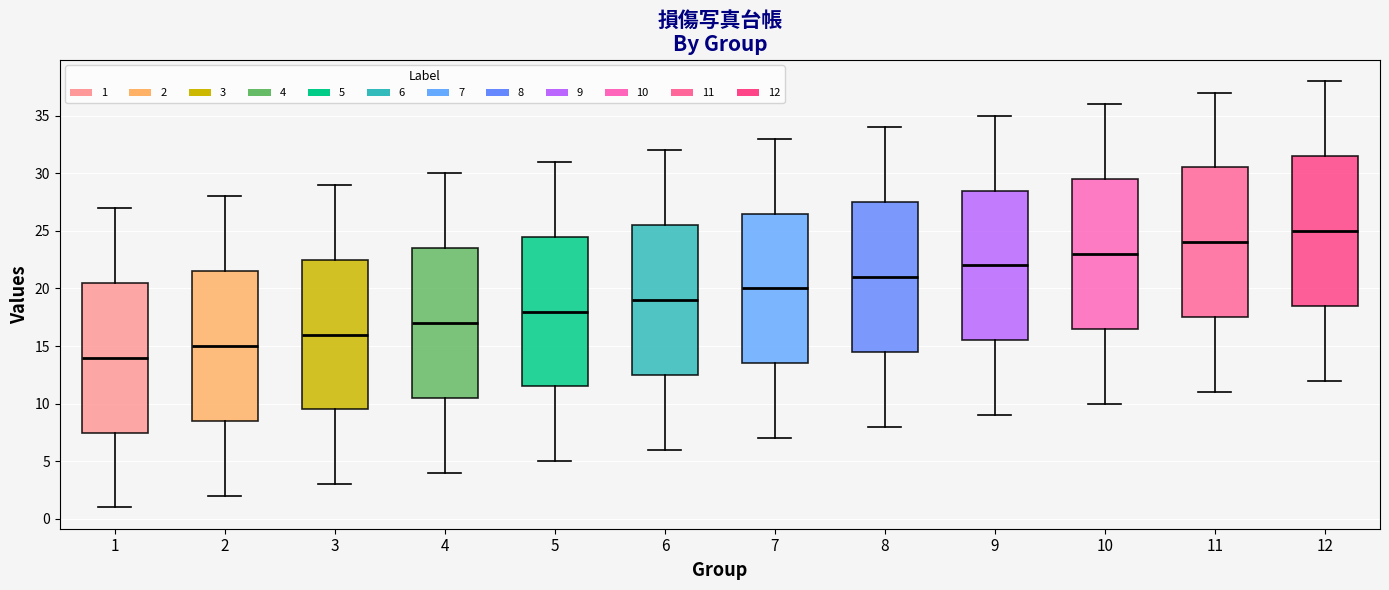

Which box's median line is the highest?

12